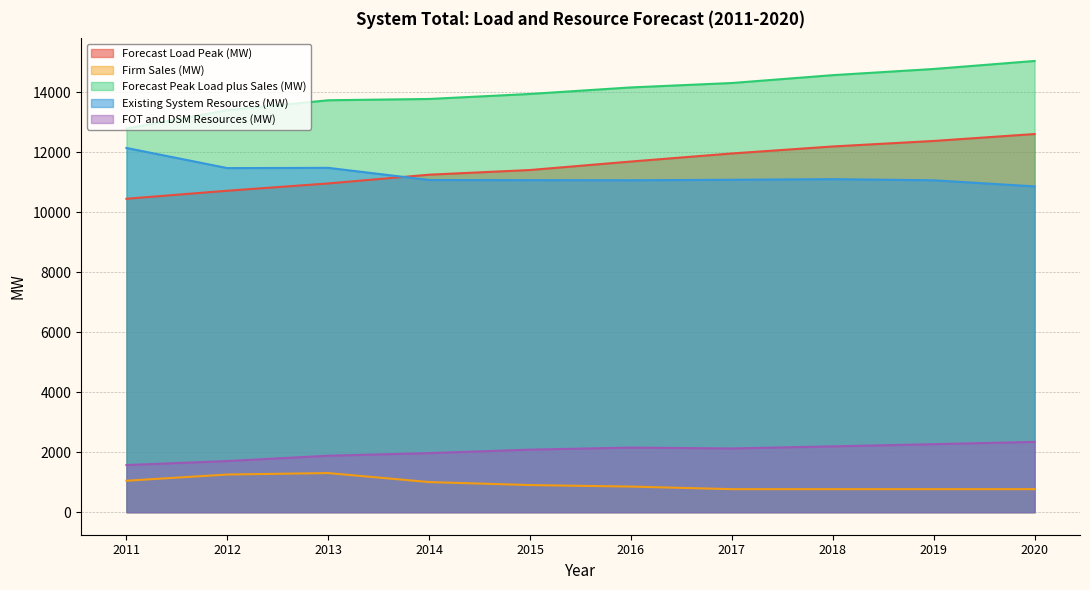

What is the value of the Firm Sales (MW) point at the 8th from the left?

767.0